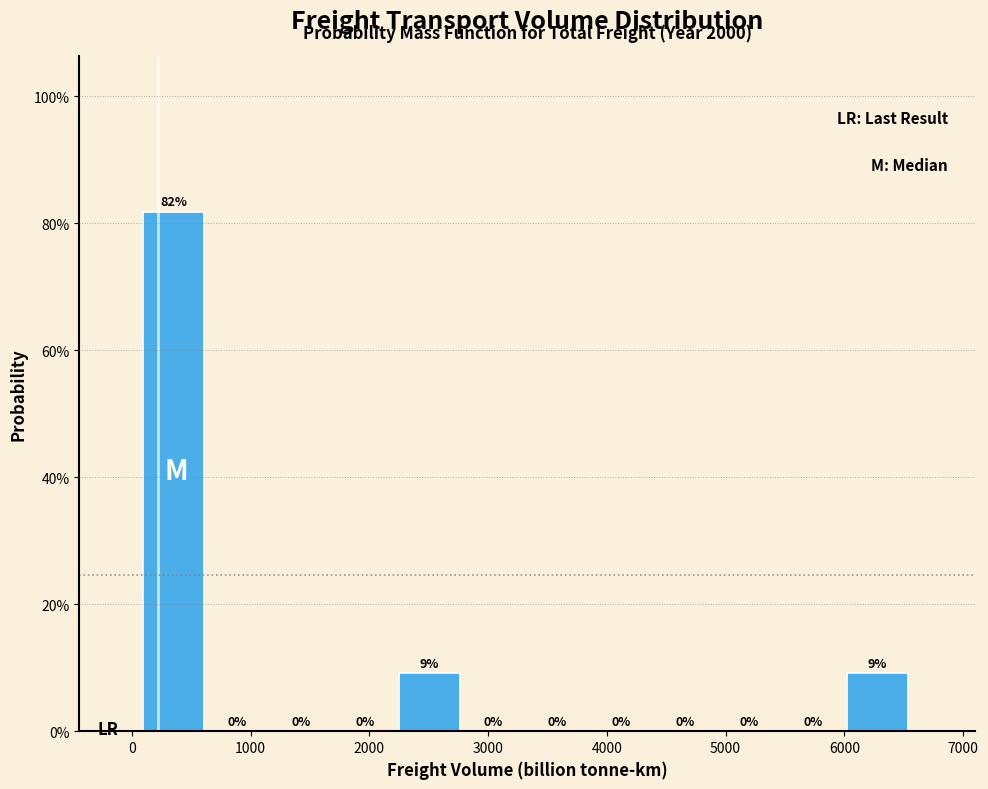

Over which range of the x-axis is the bar tallest?

100 to 600